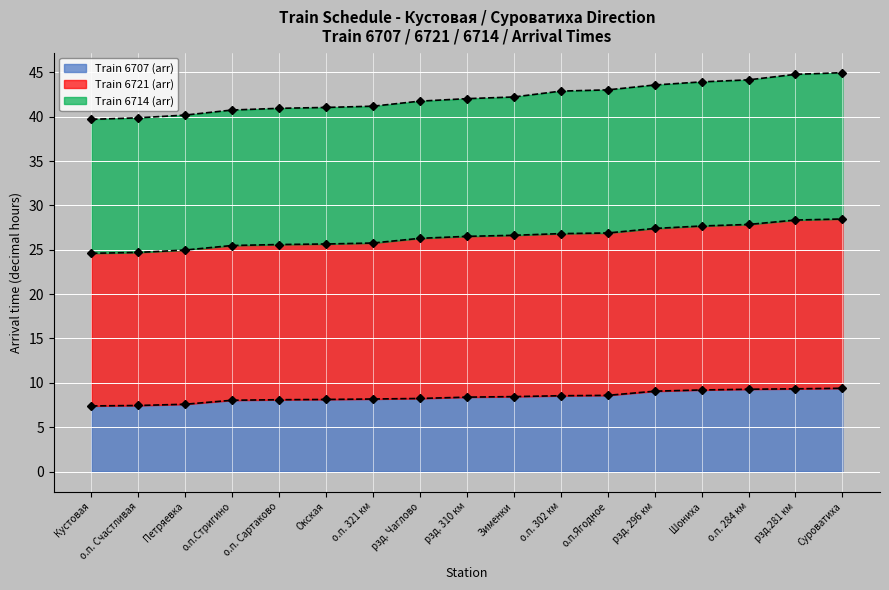

The Train 6707 (arr) series shows 4.6 at о.п. 302 км. True or false?

False